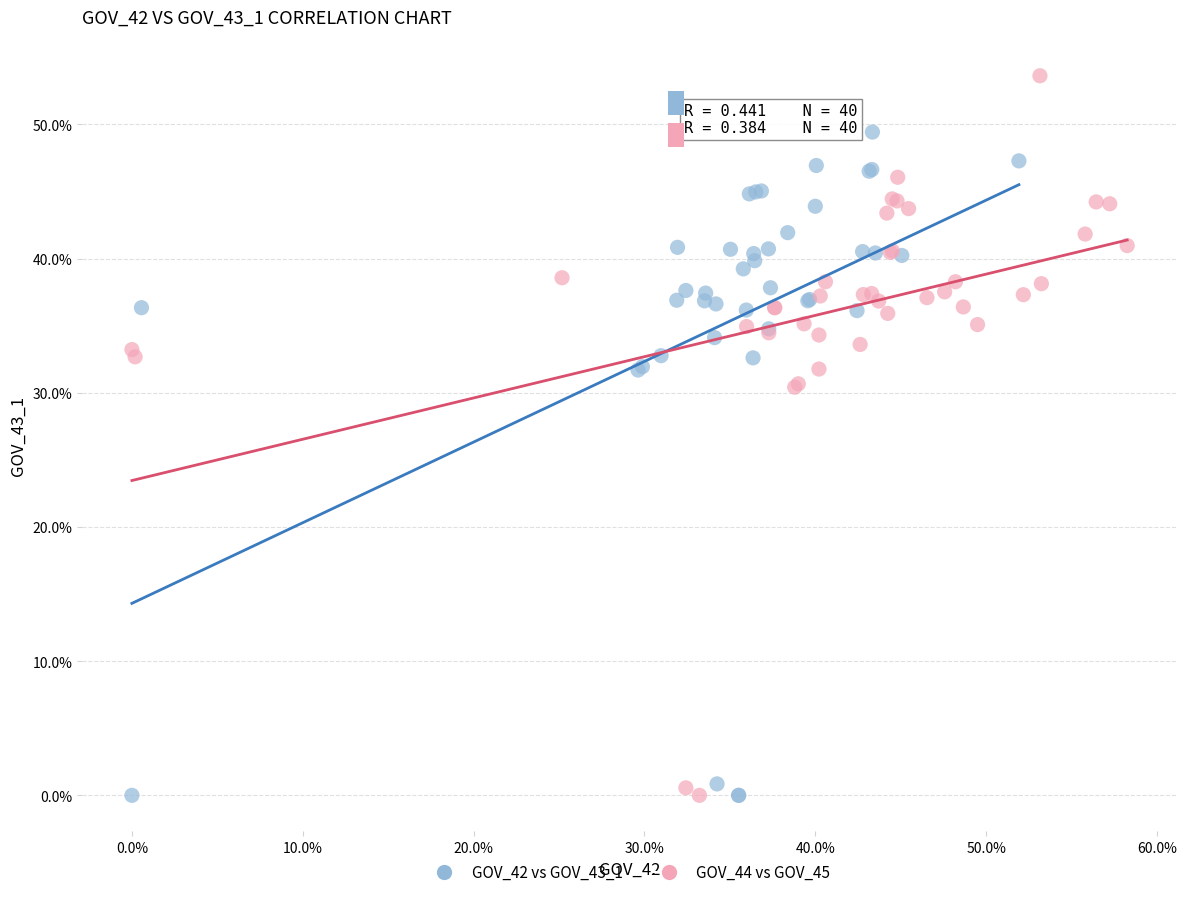

Which series contains the highest Y value?

GOV_44 vs GOV_45